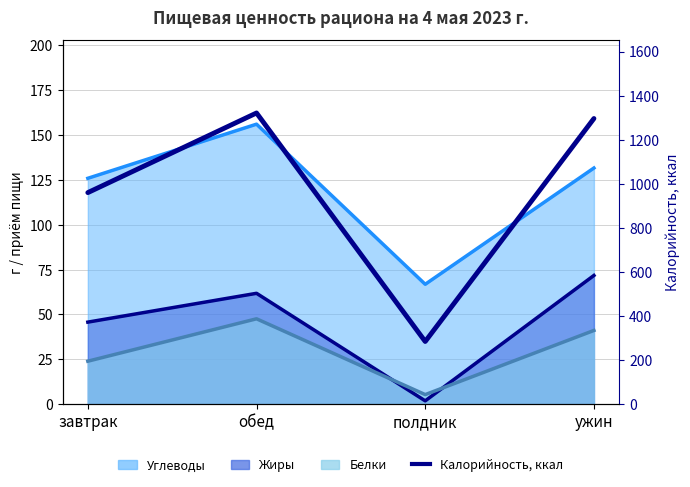

Rank the categories by value from highest to lowest.

обед, ужин, завтрак, полдник